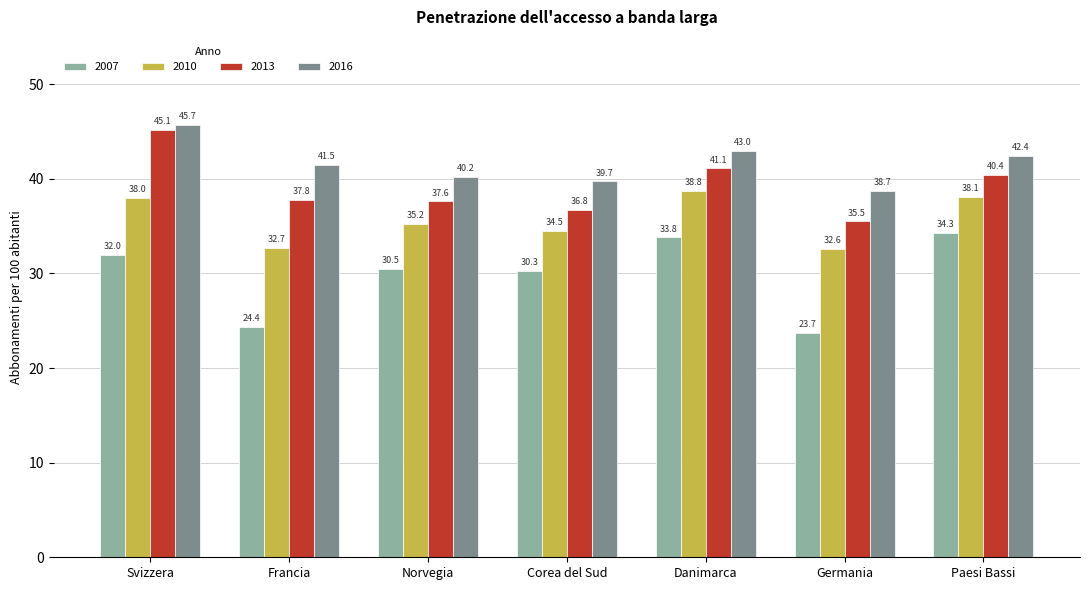

What is the difference between the maximum and second lowest values in the 2007 series?

9.9